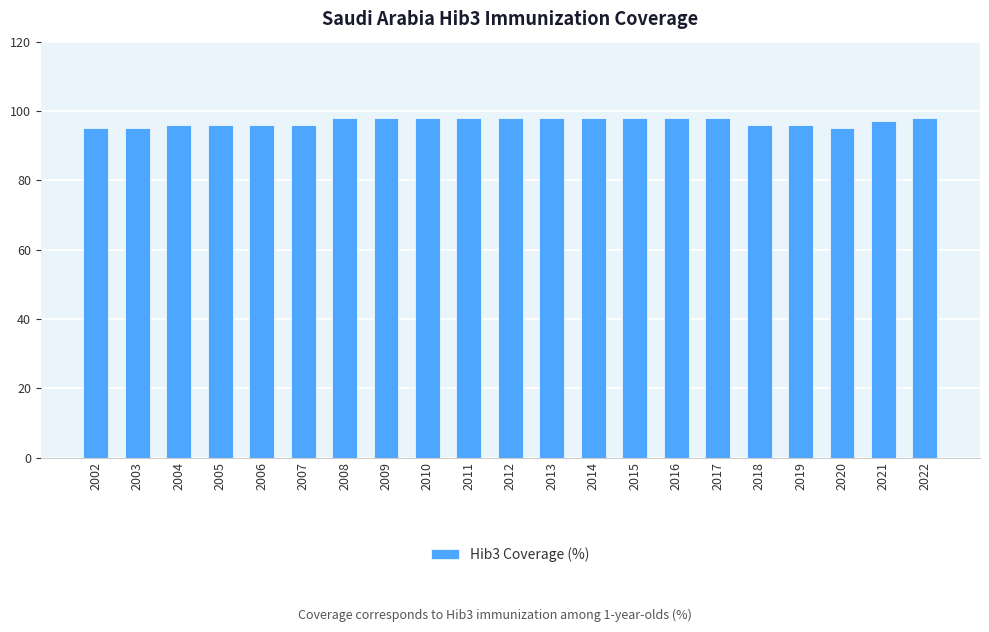

True or false: the data shows 97 at 2021.

True